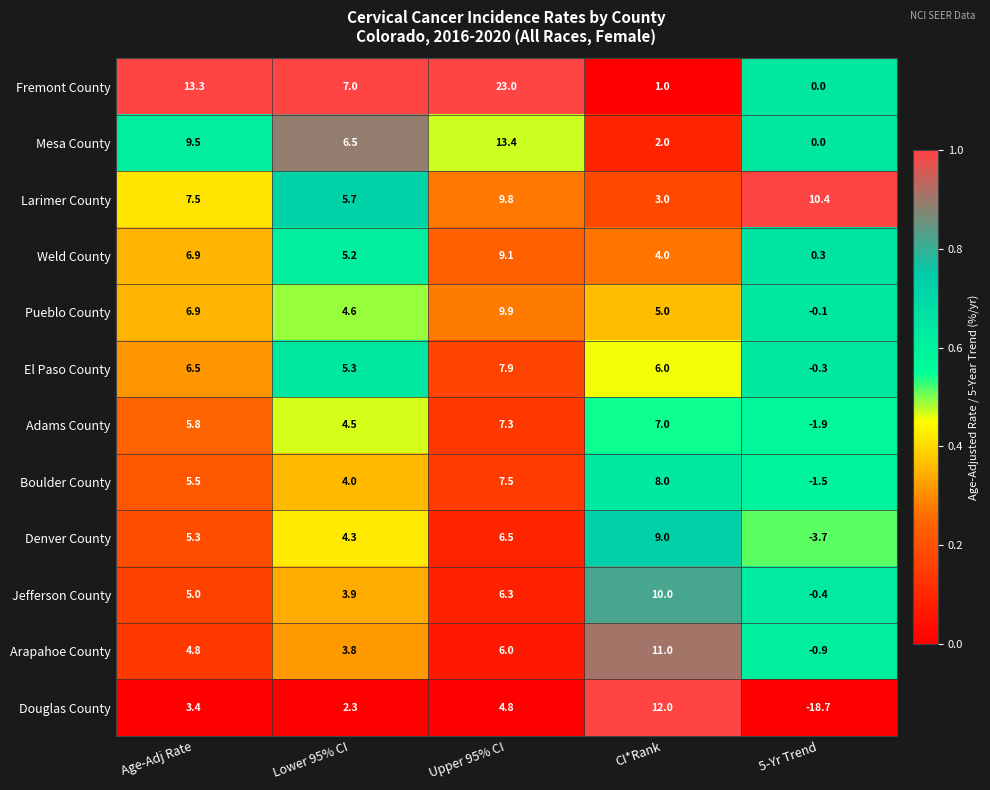

Is it true that Denver County equals 14.2 at CI*Rank?

False